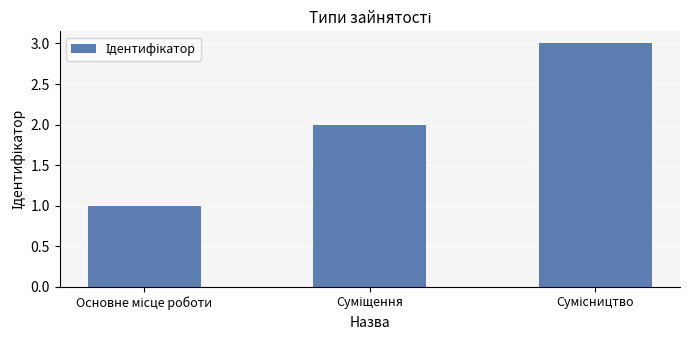

What is the difference between the maximum and second lowest values?

1